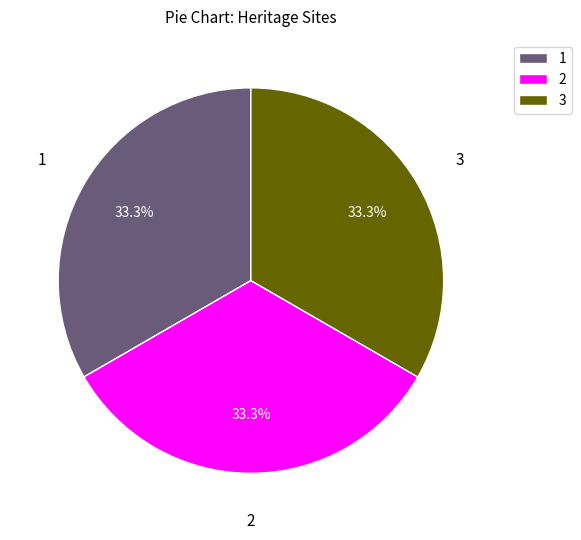

What is the ratio of the value at 1 to the value at 3?

1.0